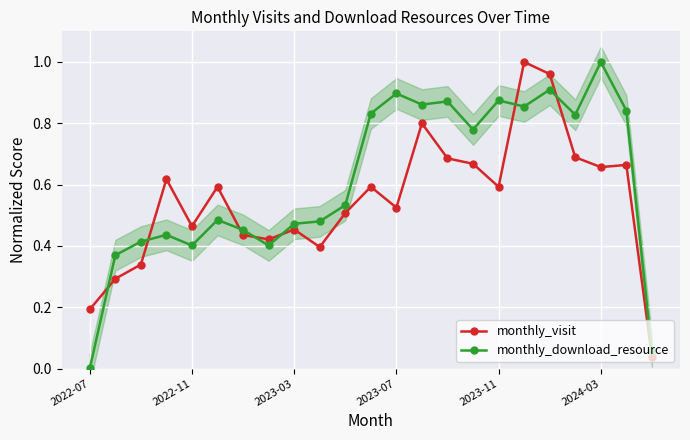

True or false: monthly_download_resource and monthly_visit intersect in this chart.

True